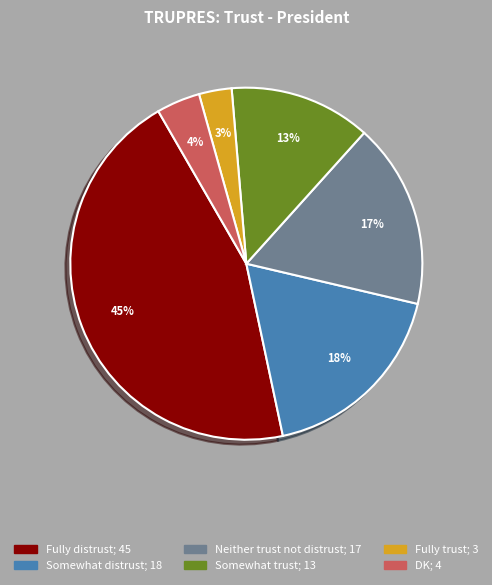

What percentage is the Fully distrust slice, to the nearest percent?

45%